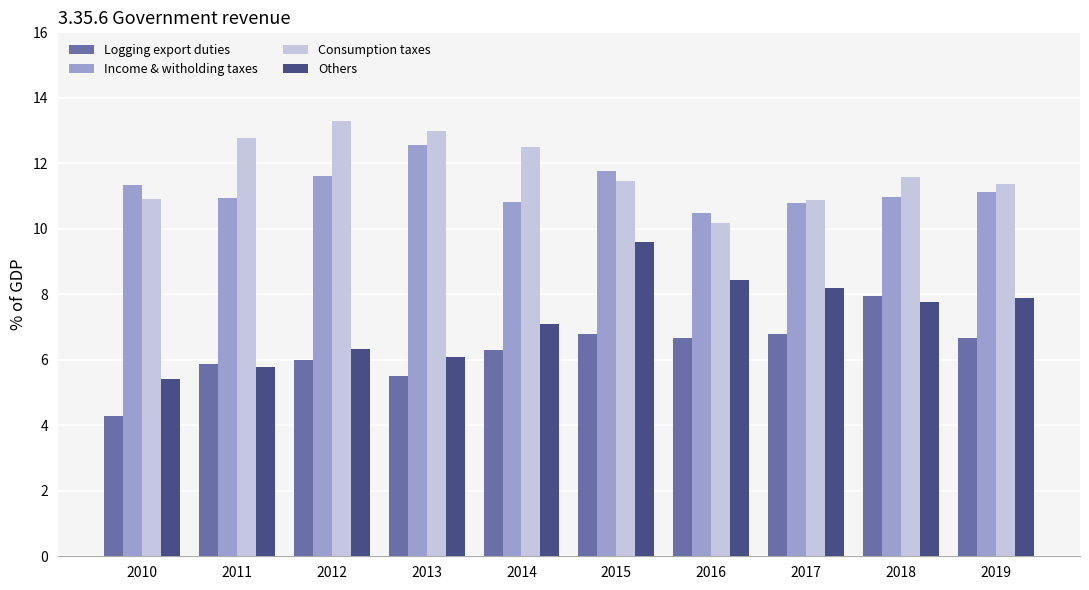

What is the greatest value displayed?

13.3